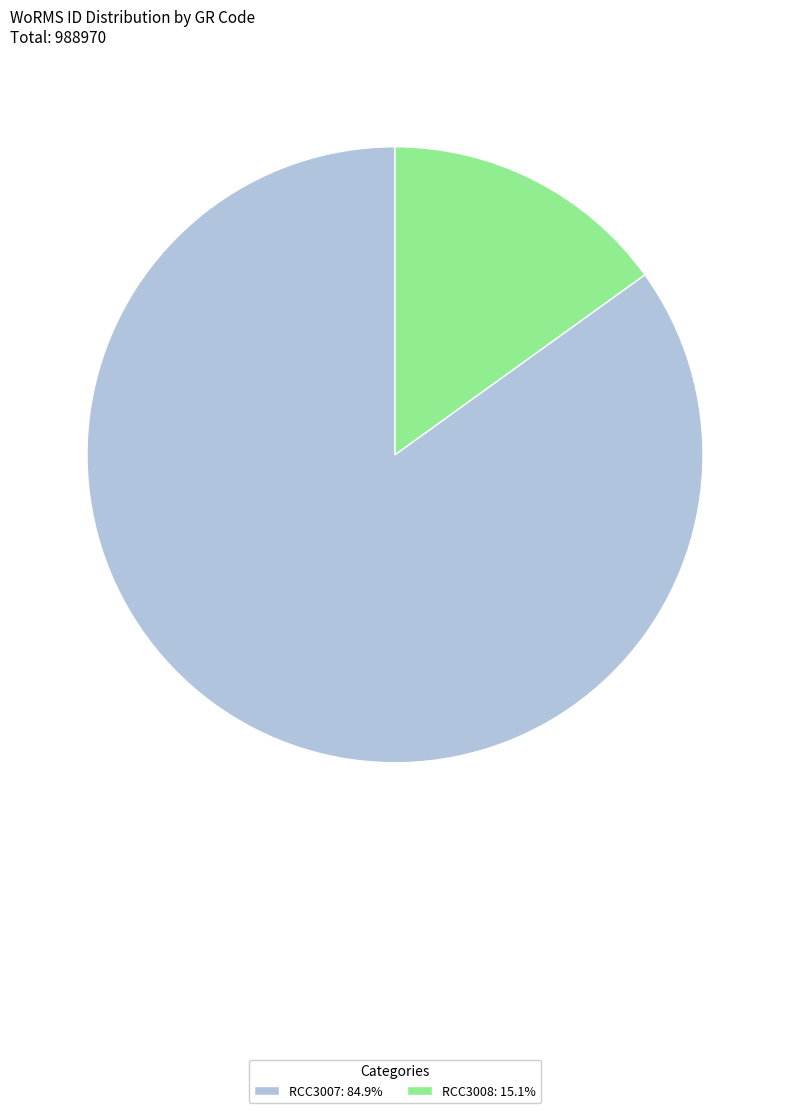

How many slices are in this pie chart?

2